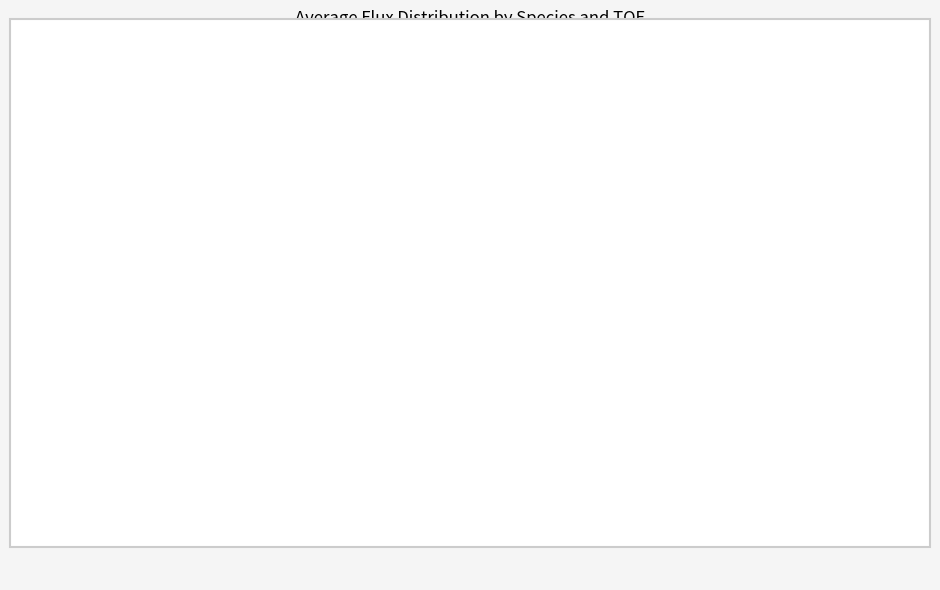

Is it true that H TOF=7 is 20% of the pie?

True